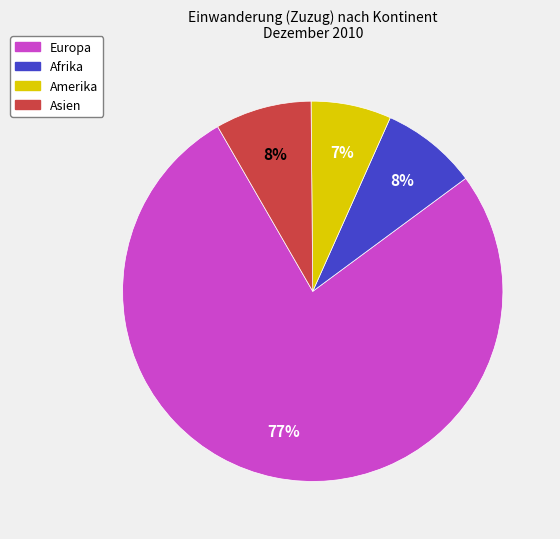

Is there any slice that represents more than half of the pie?

Yes